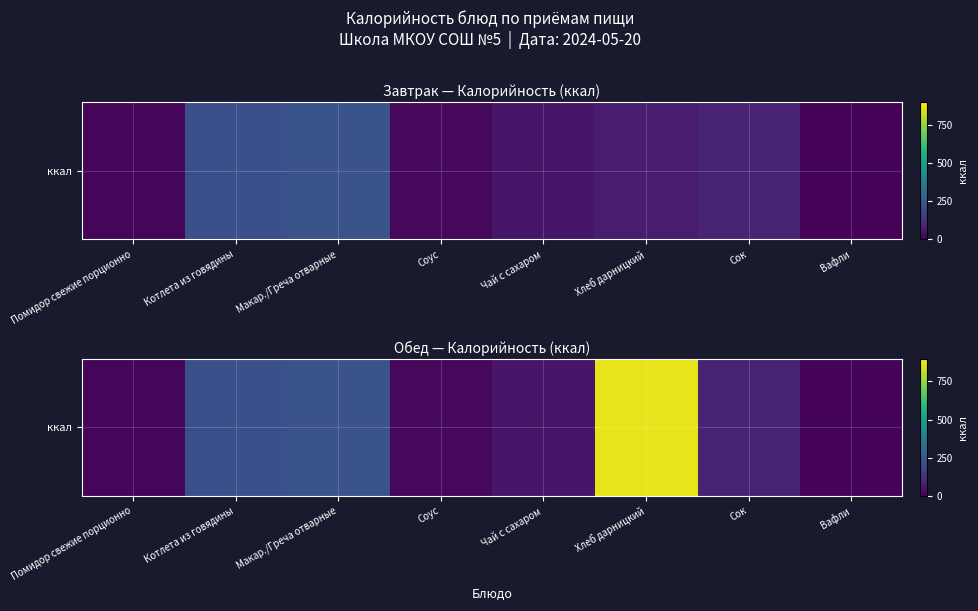

What is the average value?

188.0